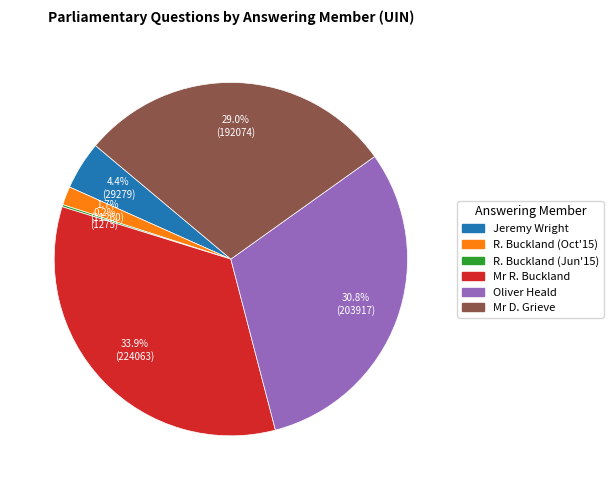

What portion of the pie excludes R. Buckland (Oct'15)?

98.3%